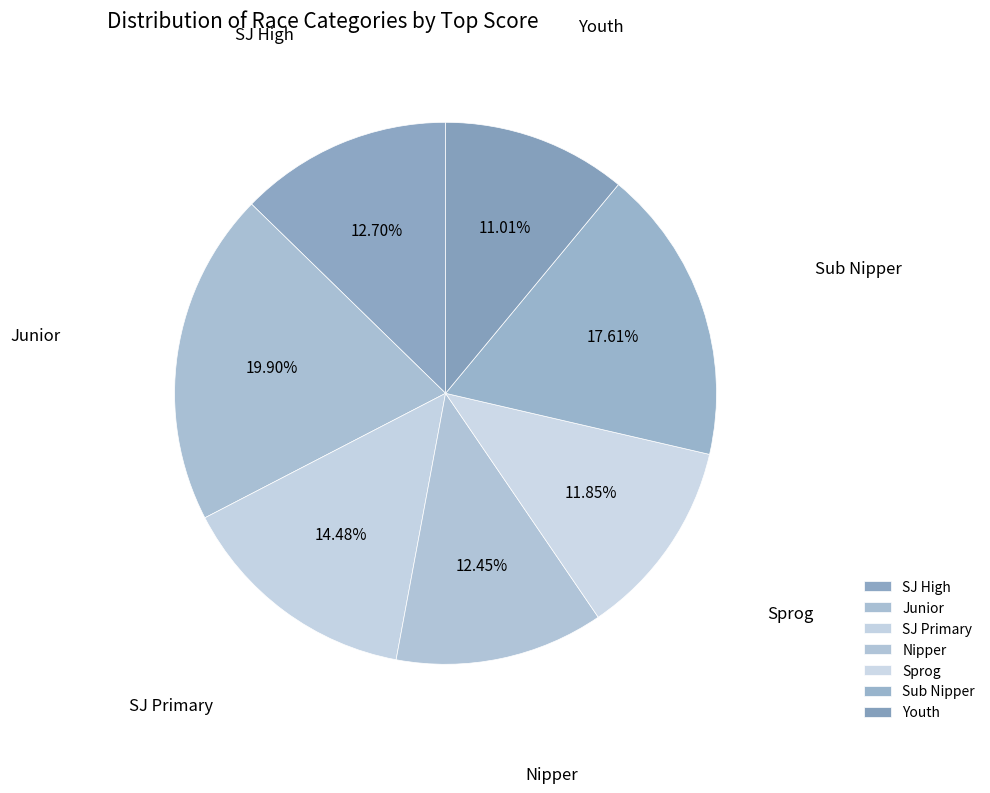

Is Sub Nipper the majority of the pie?

No